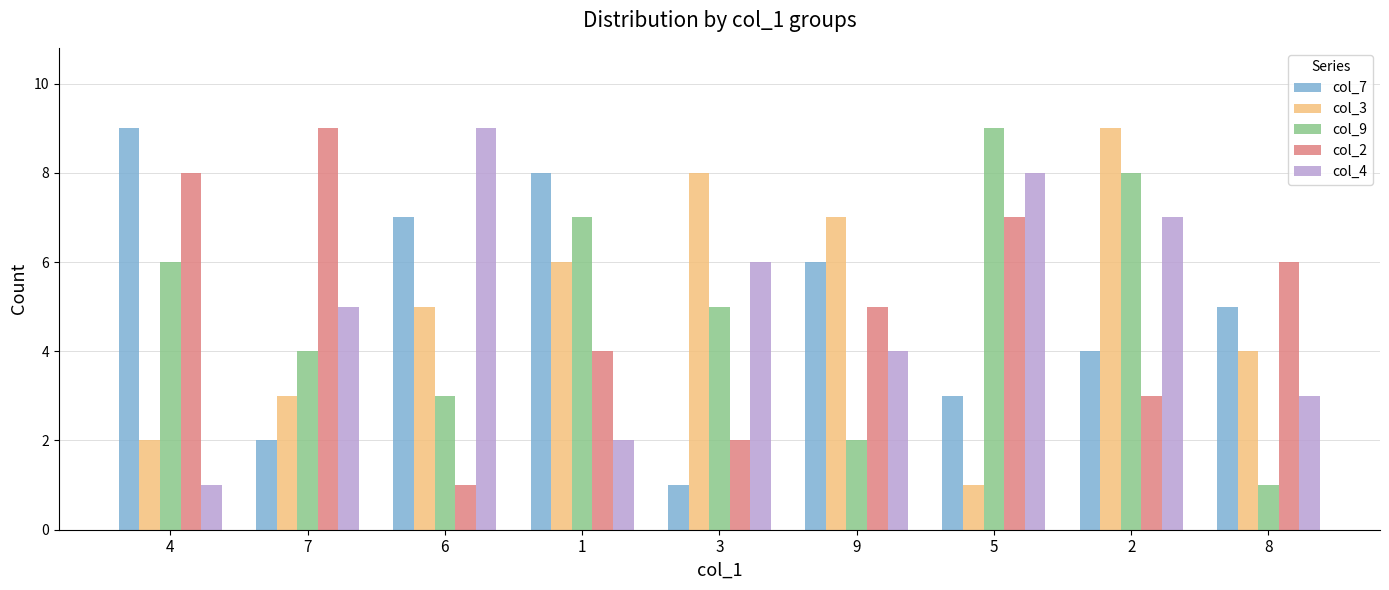

List the labels in order of col_2 value, smallest first.

6, 3, 2, 1, 9, 8, 5, 4, 7